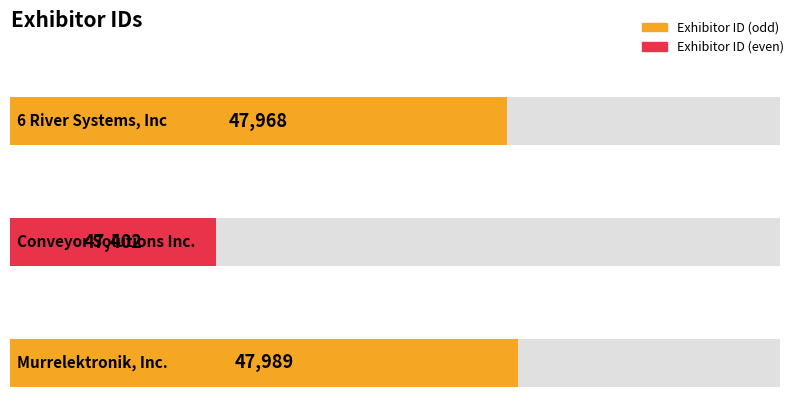

Reading left to right, list all the values displayed in this chart.

6 River Systems, Inc=47968	Conveyor Solutions Inc.=47402	Murrelektronik, Inc.=47989